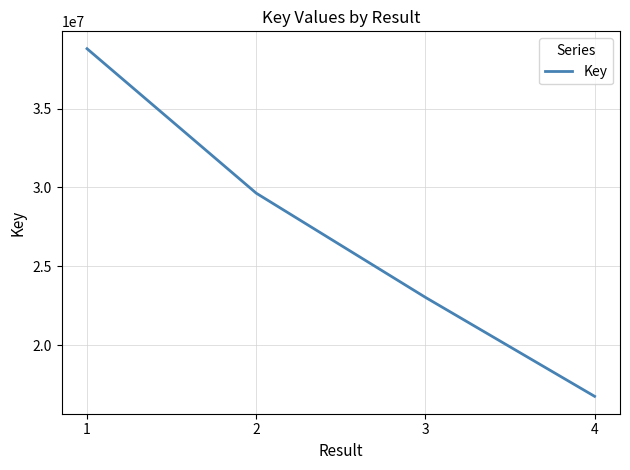

Approximately how many times larger is the value at 2 compared to 3?

1.3